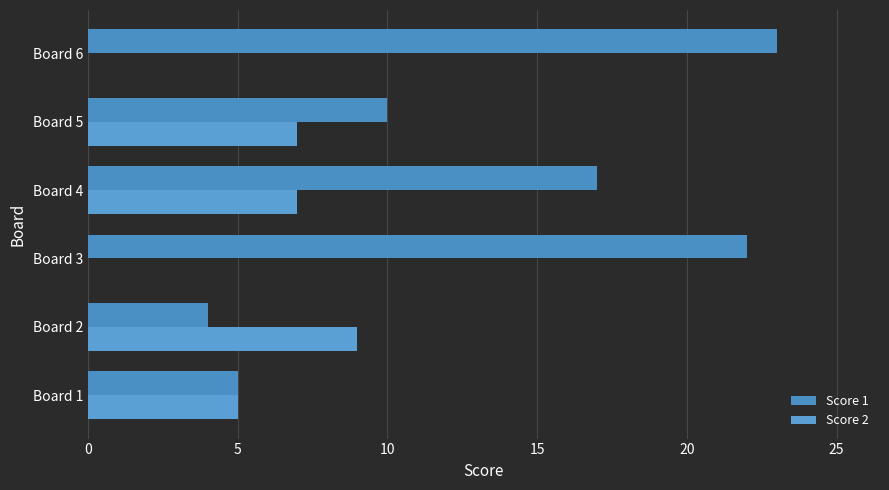

How many data points does each series have?

6